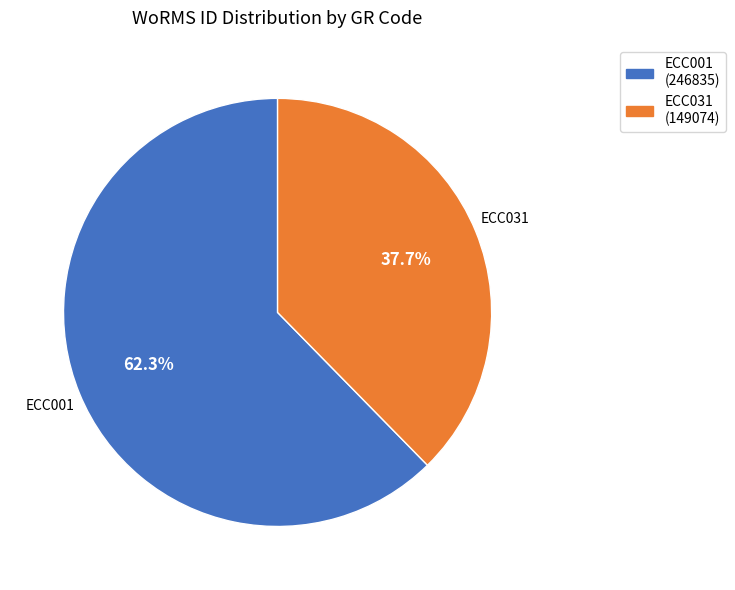

True or false: ECC001 accounts for 67% of the total.

False